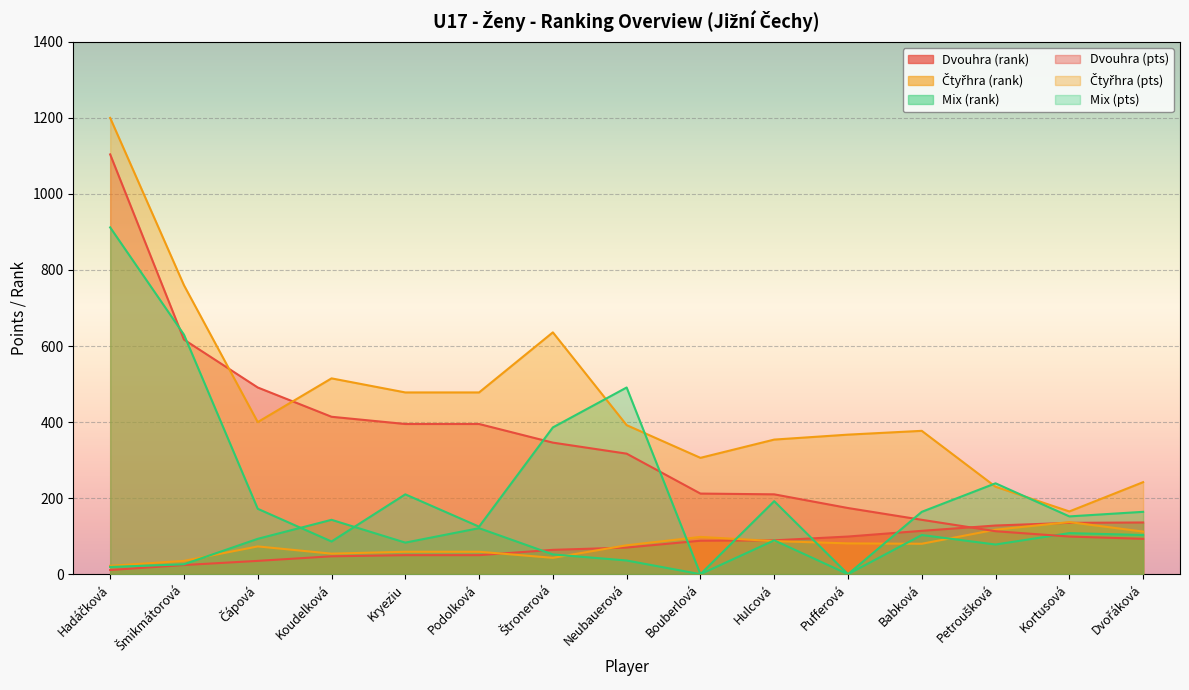

How many interior local valleys does the Čtyřhra (pts) series have?

3